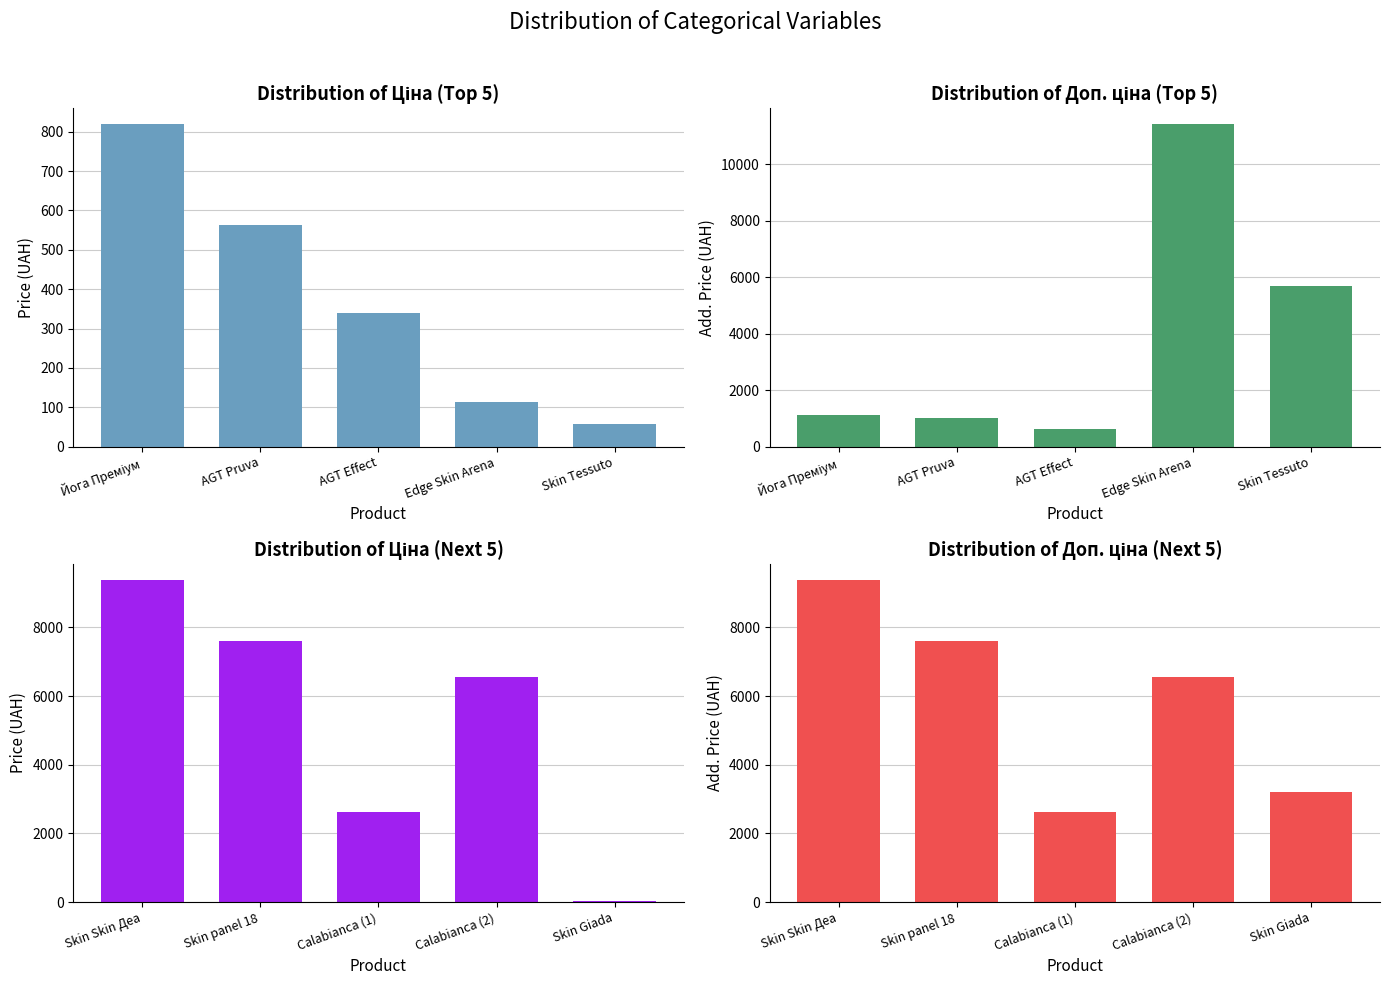

Reading left to right, extract all data points from this chart.

Ціна: 818.5	564.0	339.9	114.1	57.0
Доп. ціна: 1109.2	1017.8	623.0	11410.0	5705.0
Ціна (6-10): 9384.0	7596.5	2627.5	6568.8	31.9
Доп. ціна (6-10): 9384.0	7596.5	2628.0	6568.8	3195.0